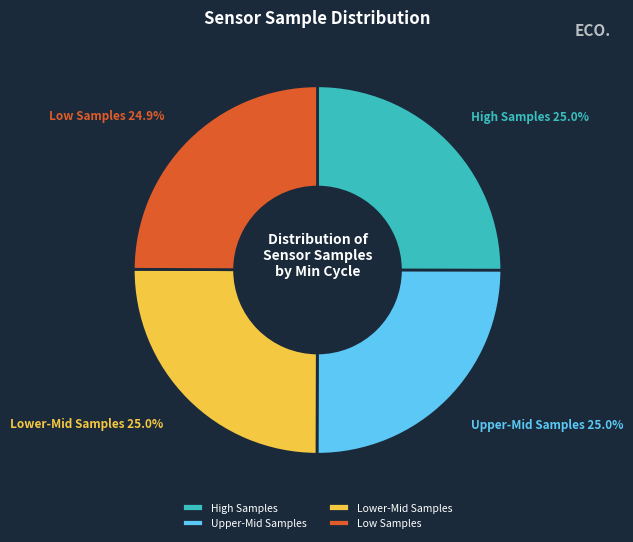

Does Low Samples represent more than half of the total?

No